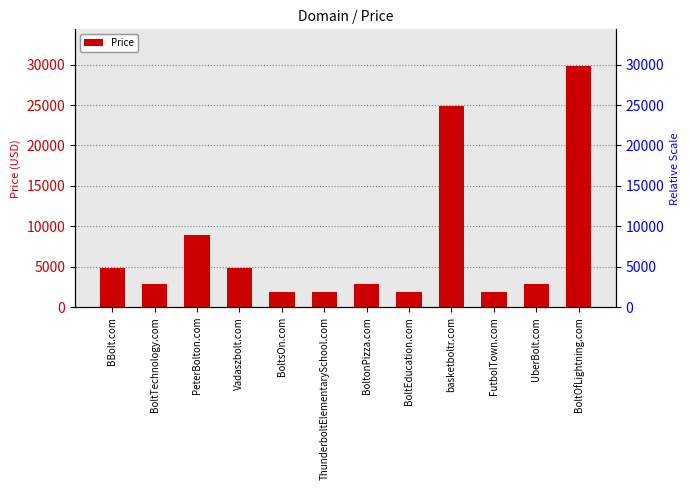

Between Vadaszbolt.com and BoltOfLightning.com, which is larger?

BoltOfLightning.com